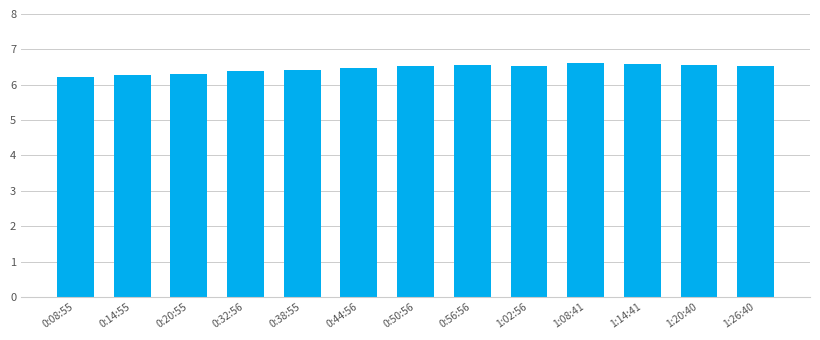

Between 1:08:41 and 0:38:55, which is larger?

1:08:41